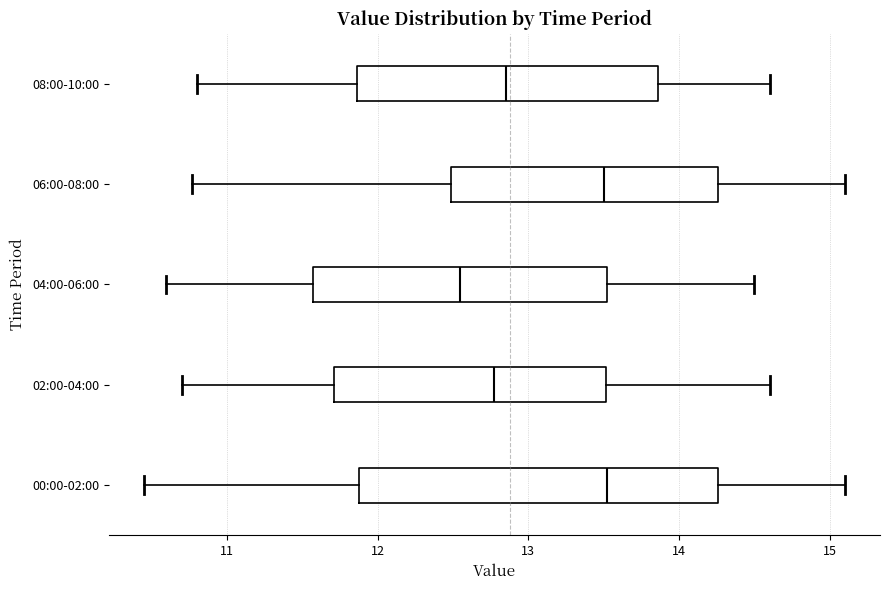

Reading bottom to top, read every box against the x-axis: the position of its median line, the range the box covers, and the ends of its whiskers. The values are not printed on the chart, so give them approximately, as read against the axis.

00:00-02:00: median 13.5, box 11.9 to 14.3, whiskers 10.5 to 15.1
02:00-04:00: median 12.8, box 11.7 to 13.5, whiskers 10.7 to 14.6
04:00-06:00: median 12.6, box 11.6 to 13.5, whiskers 10.6 to 14.5
06:00-08:00: median 13.5, box 12.5 to 14.3, whiskers 10.8 to 15.1
08:00-10:00: median 12.9, box 11.9 to 13.9, whiskers 10.8 to 14.6